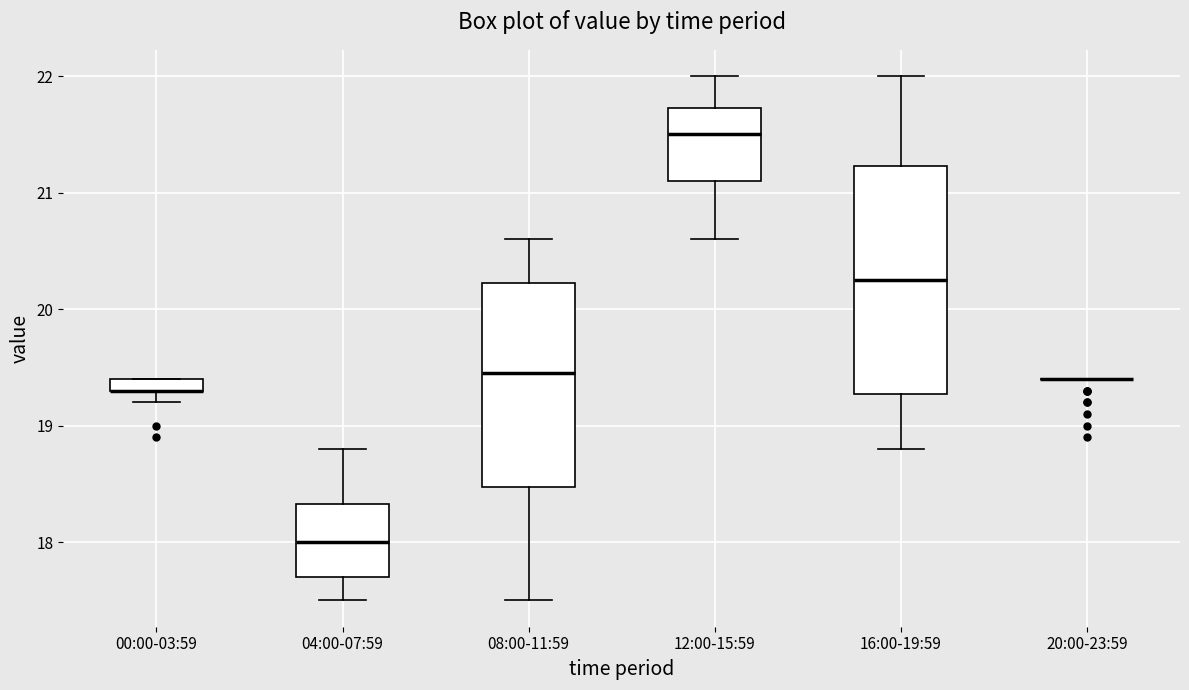

Which box is the tallest, from its lower edge to its upper edge?

16:00-19:59